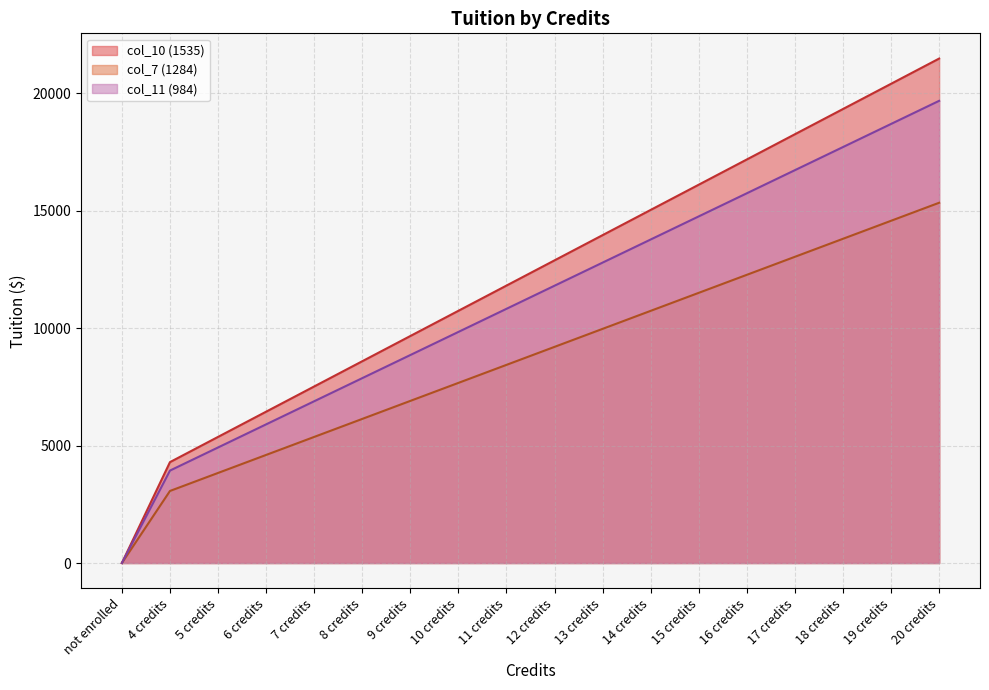

What are all the series names shown in the legend?

col_10 (1535), col_7 (1284), col_11 (984)